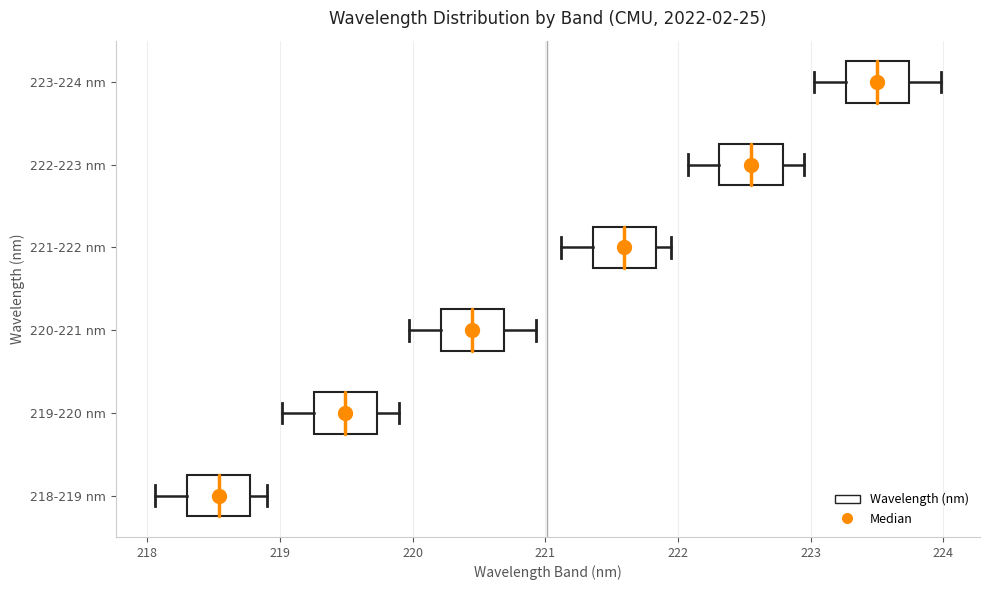

Where does the right whisker of the box for 220-221 nm end on the x-axis? The values are not printed on the chart, so give them approximately, as read against the axis.

220.9